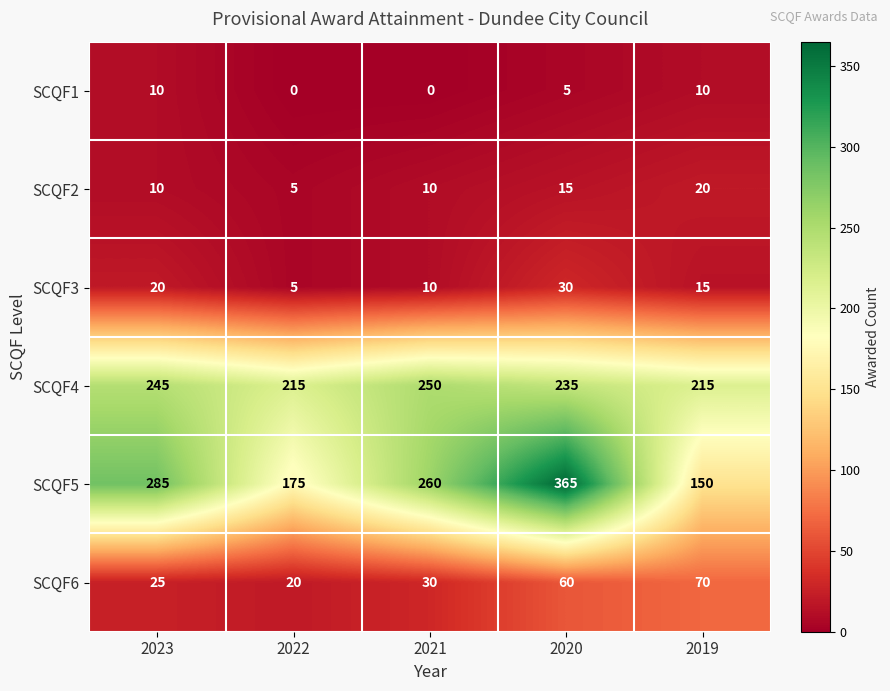

How many distinct data groups are displayed?

6